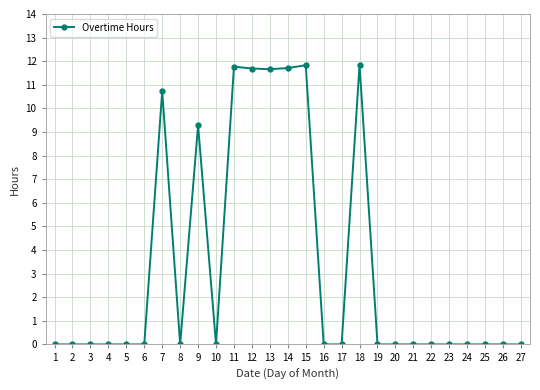

What is the change in value from 11 to 17?

-11.8